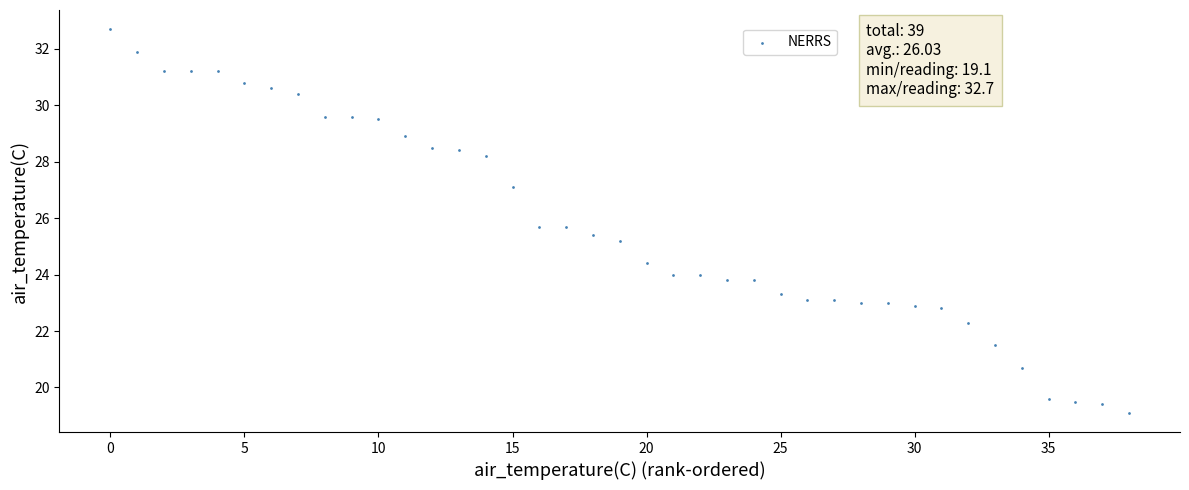

What Y value in the scatter plot is closest to 25?

25.2